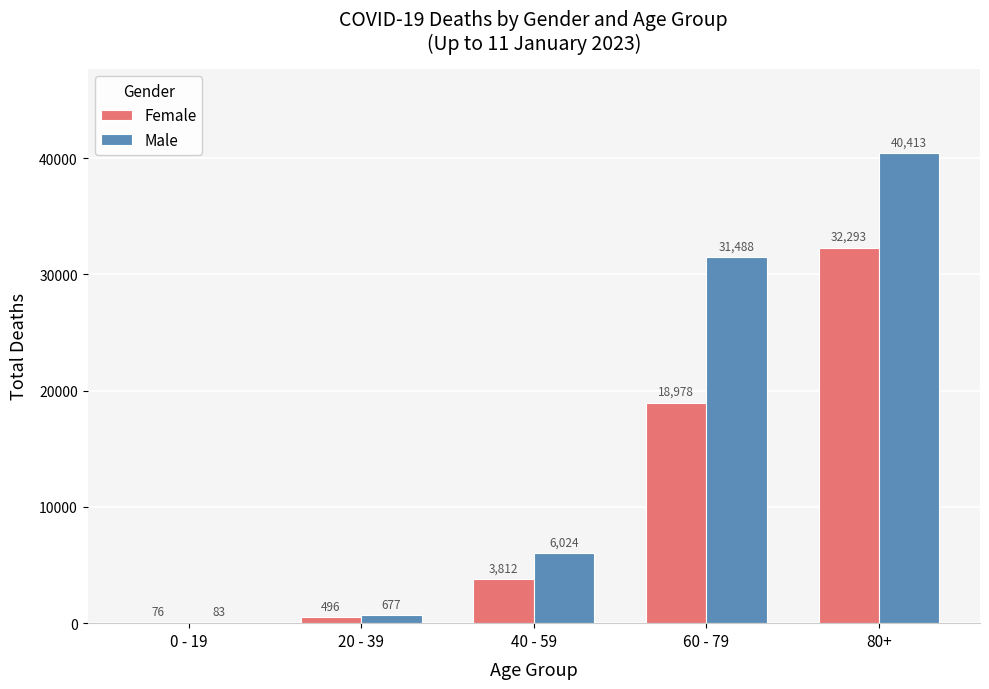

What is the sum of all Male values?

78685